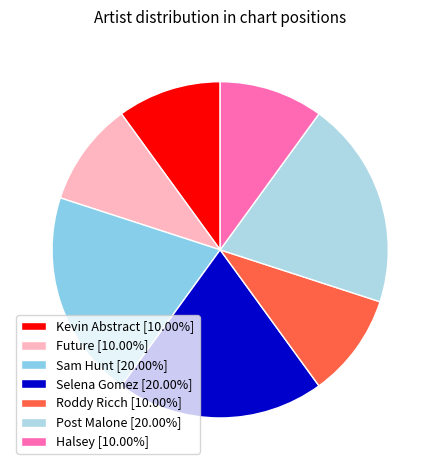

To the nearest percent, what is the average slice percentage?

14%